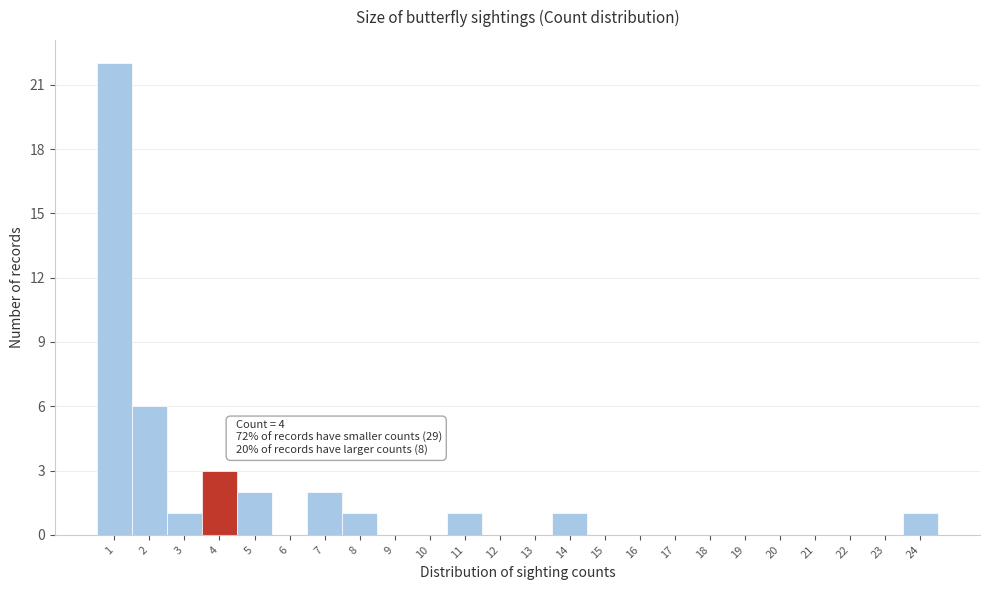

Over which range of the x-axis is the bar tallest?

0.5 to 1.5